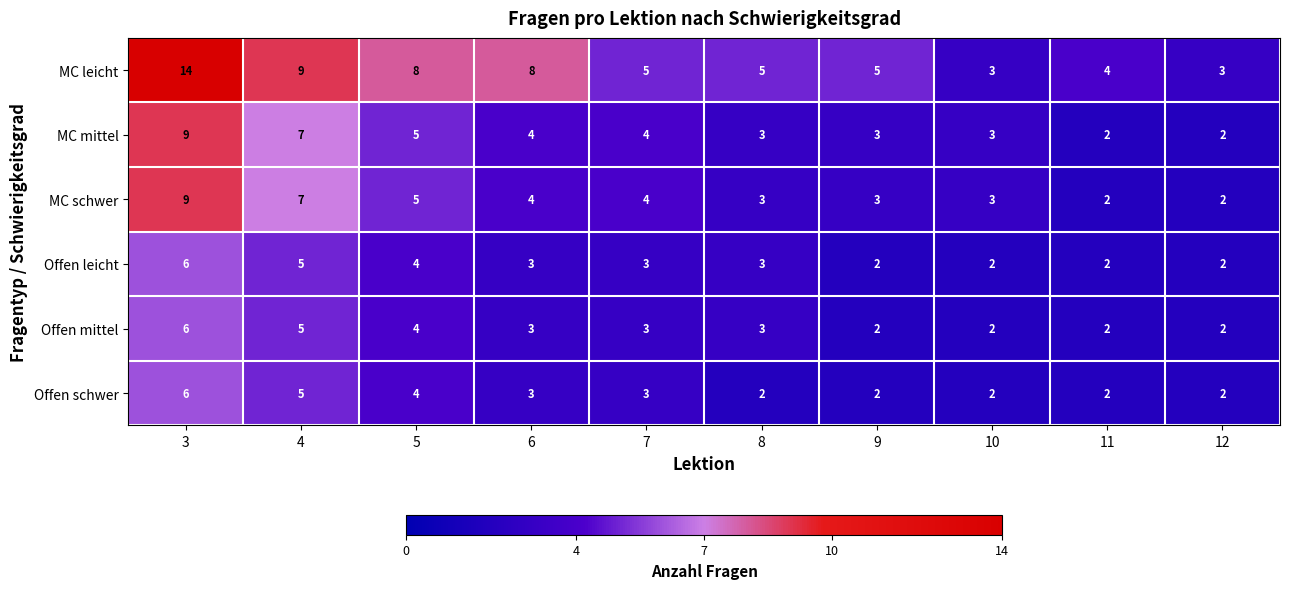

Which category has the highest value in the MC mittel series?

3